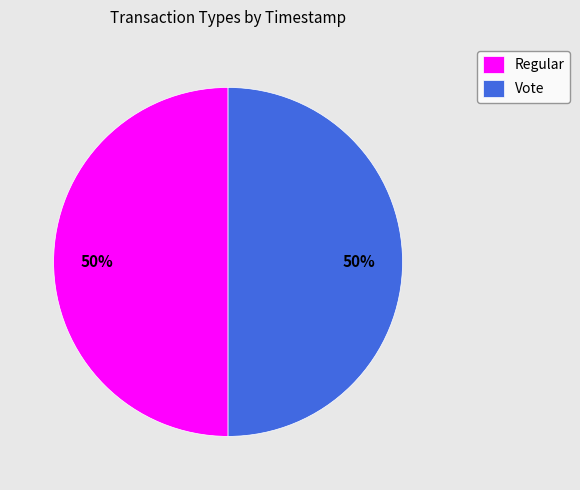

How many segments does this pie chart have?

2